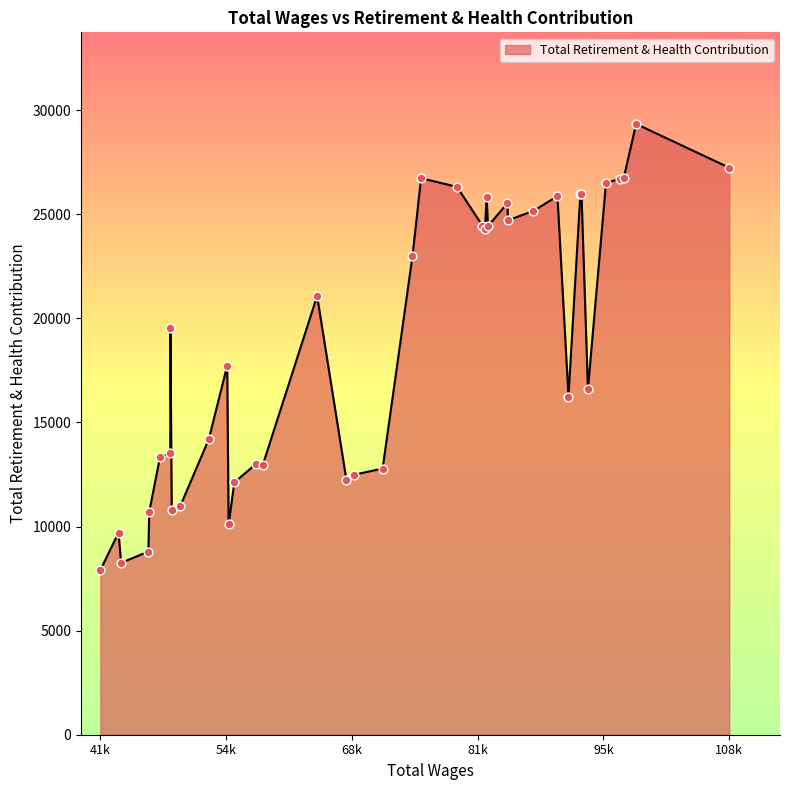

What is the difference between the maximum and minimum values?

21425